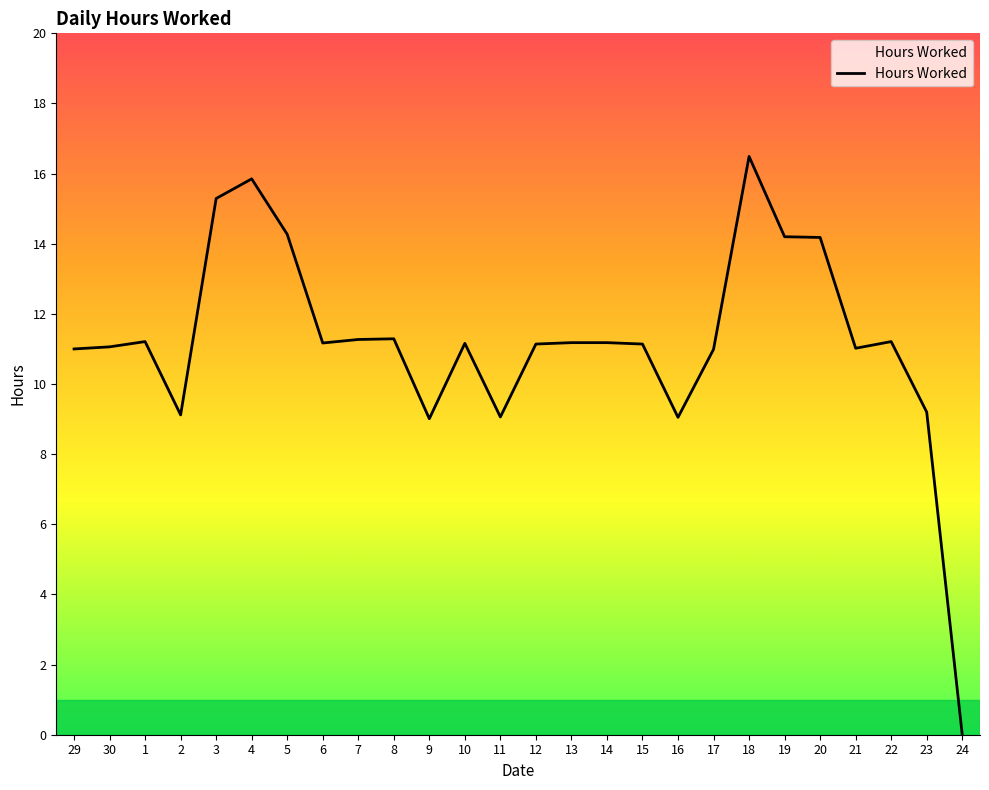

What position from the left is 4?

6